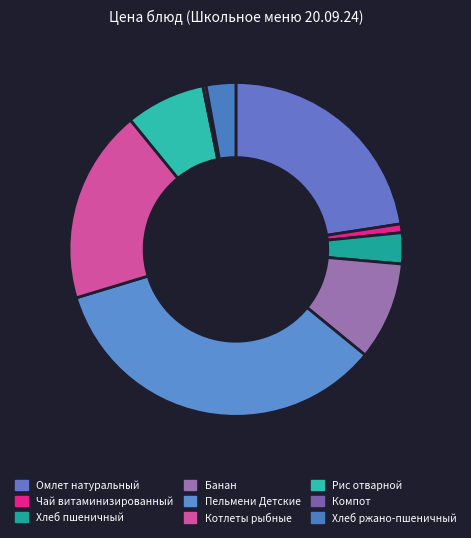

What is the ratio of the value at Котлеты рыбные to the value at Рис отварной?

2.4